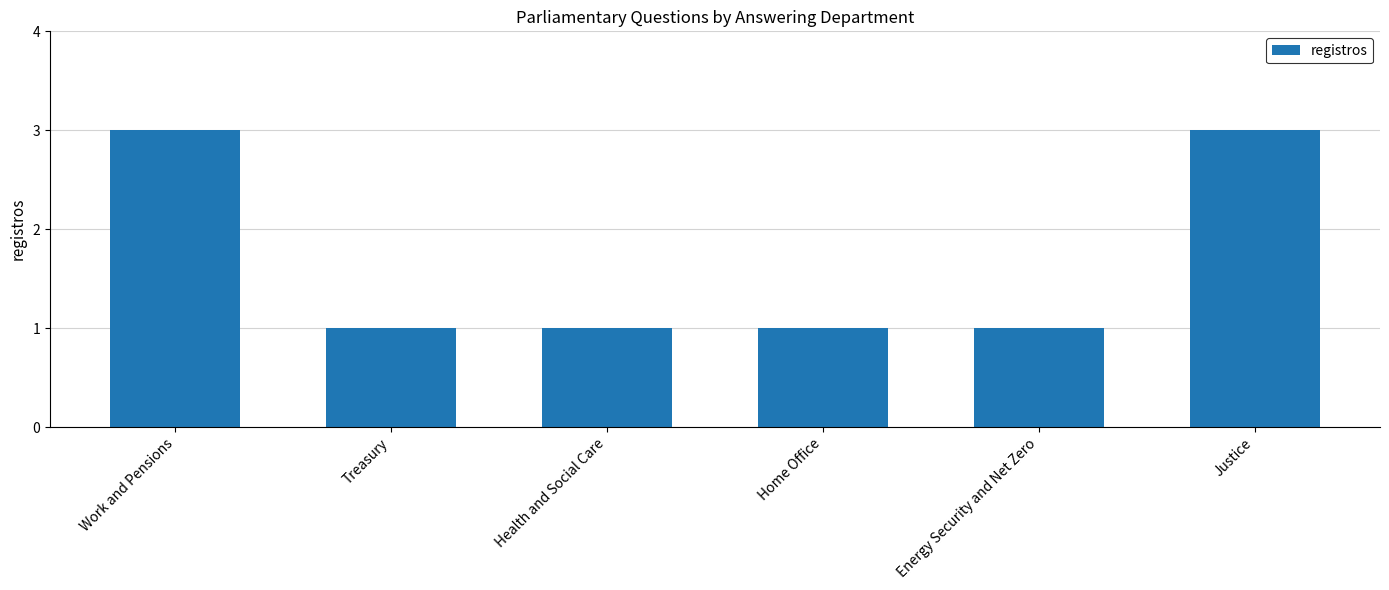

What is the label of the 3rd bar from the right?

Home Office